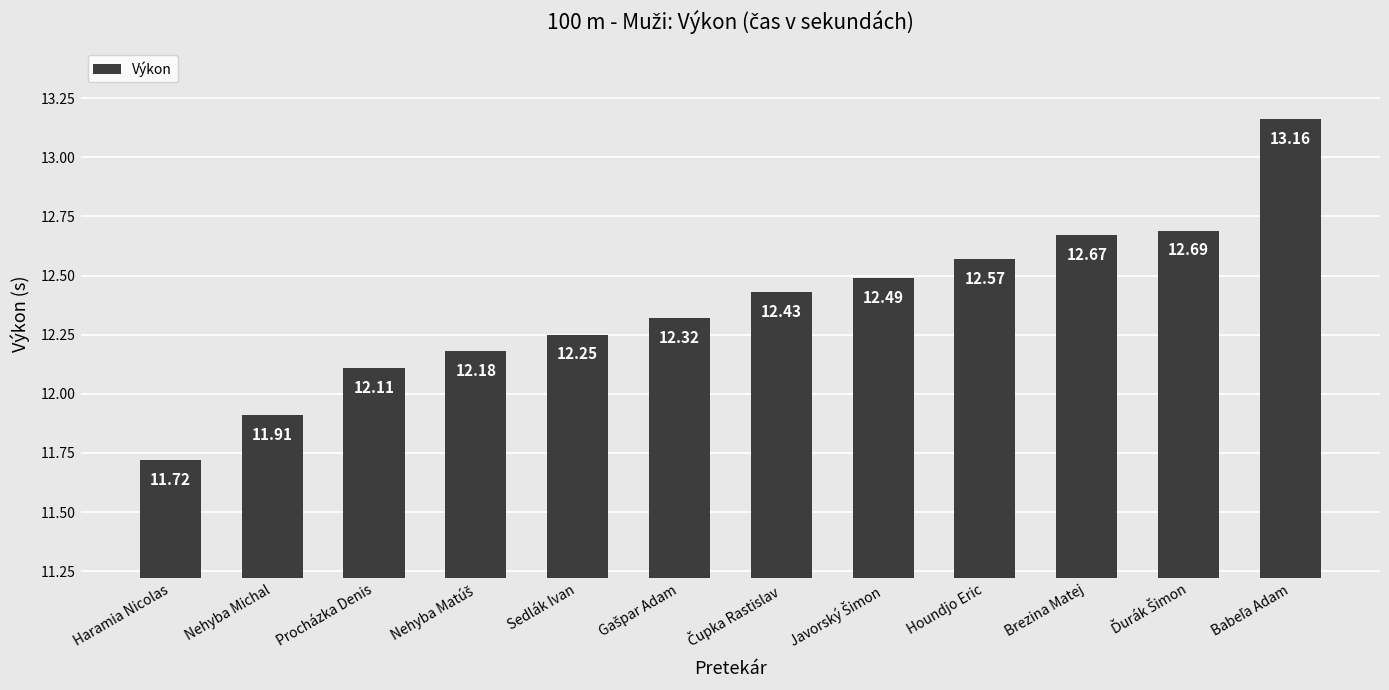

What is the difference between the second highest and minimum values?

1.0